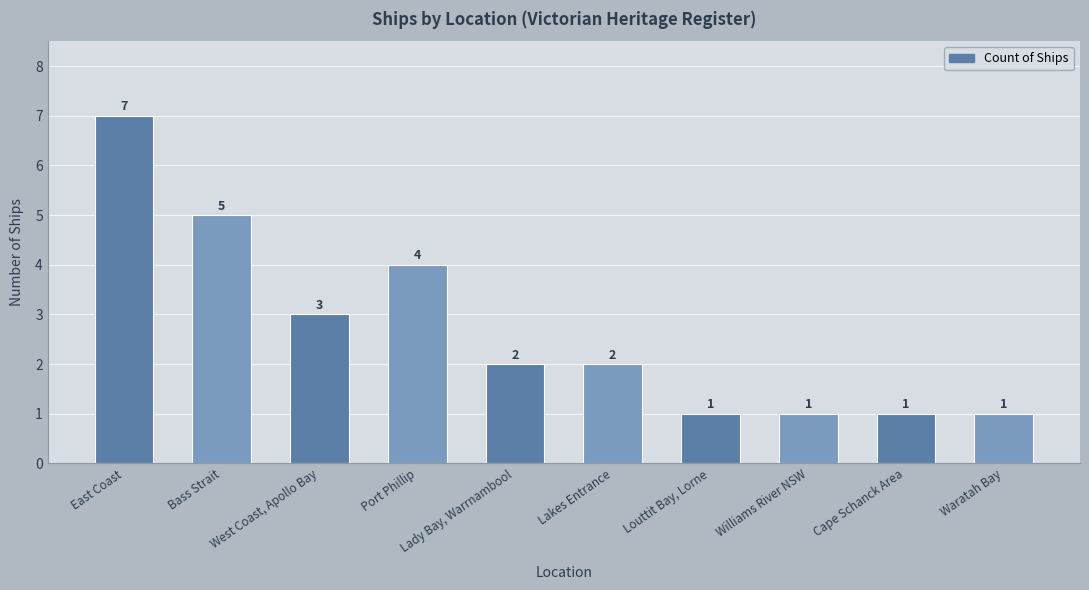

How many series are shown in this chart?

1